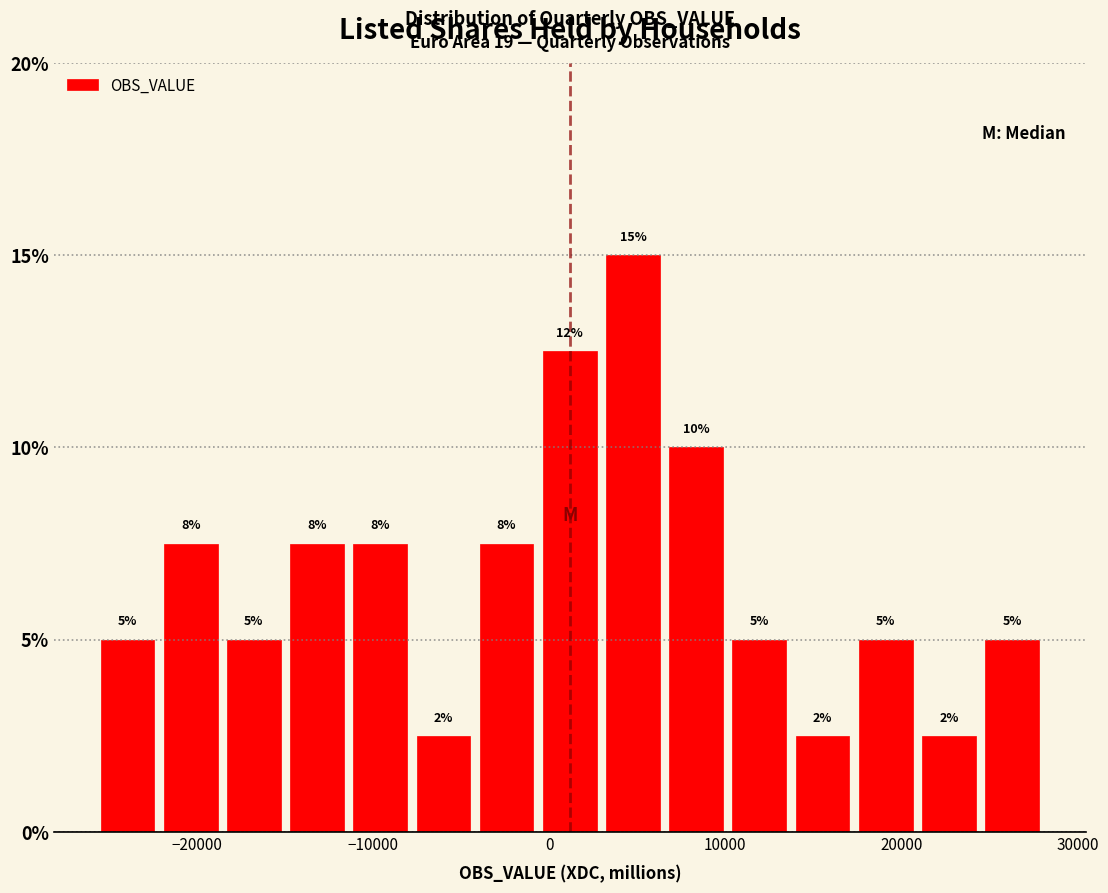

Read against the x-axis, roughly where is the centre of the tallest bar?

5000